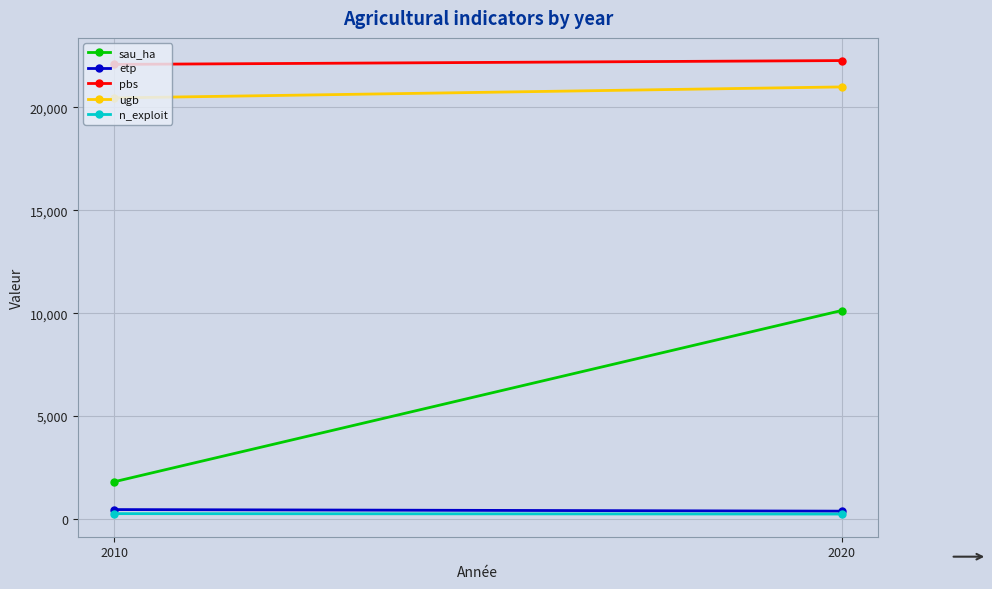

What is the average value of the etp series?

411.0